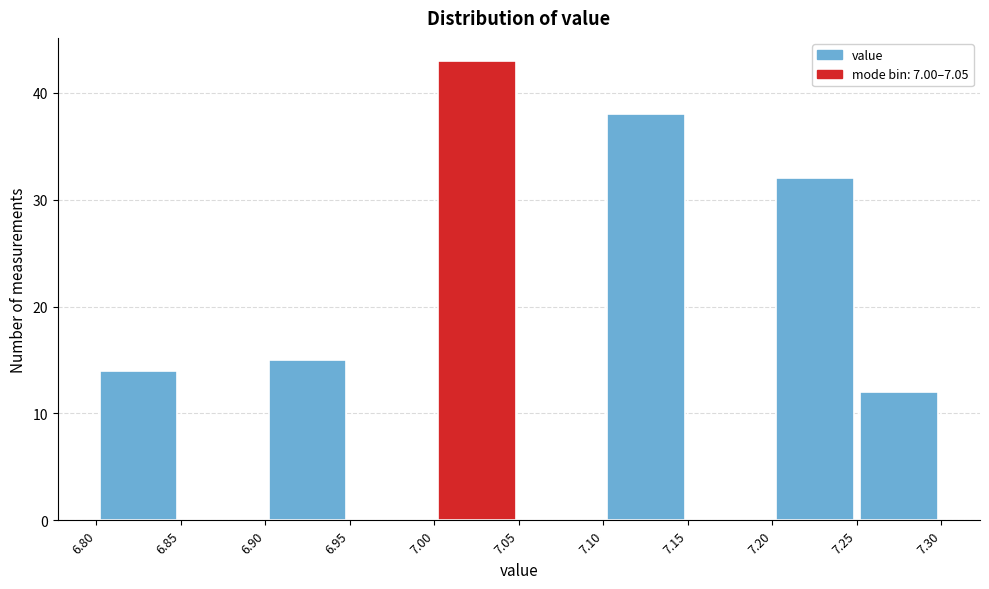

Over which range of the x-axis is the bar tallest?

7.00 to 7.05